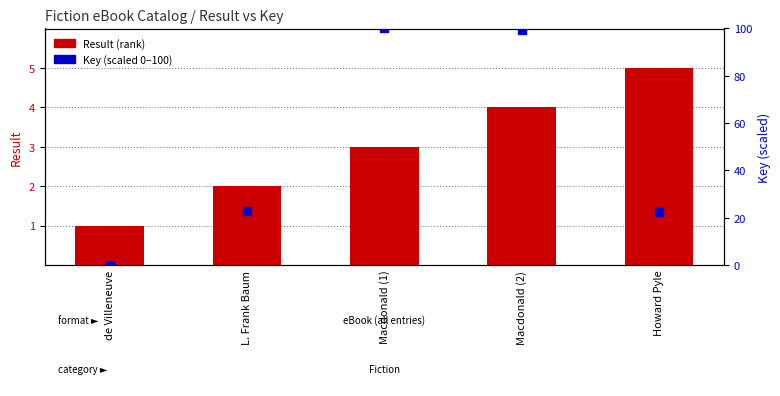

Which series has the largest total across all categories?

Key (scaled 0-100)